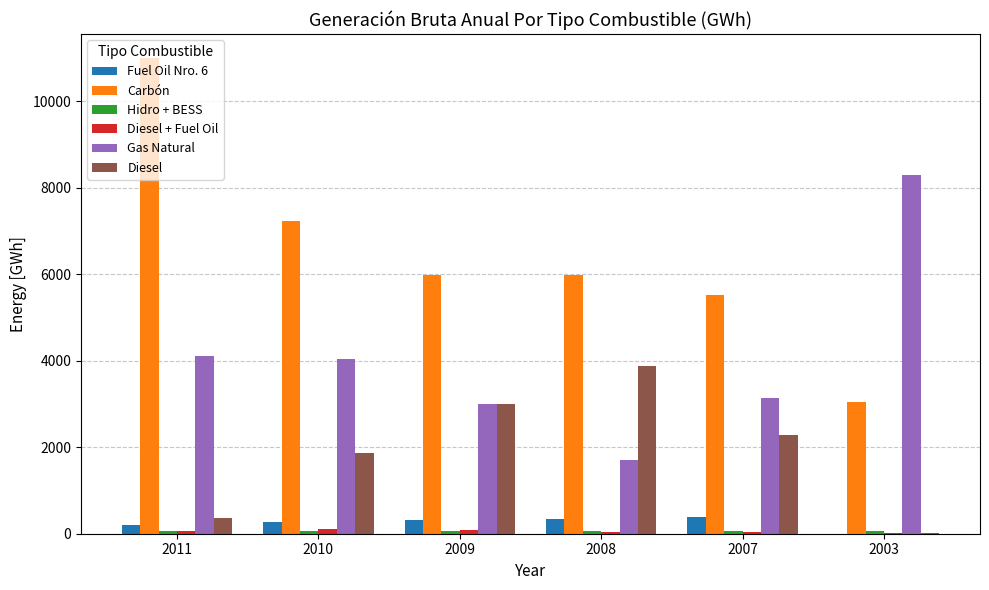

At which category is the sum across all series the highest?

2011